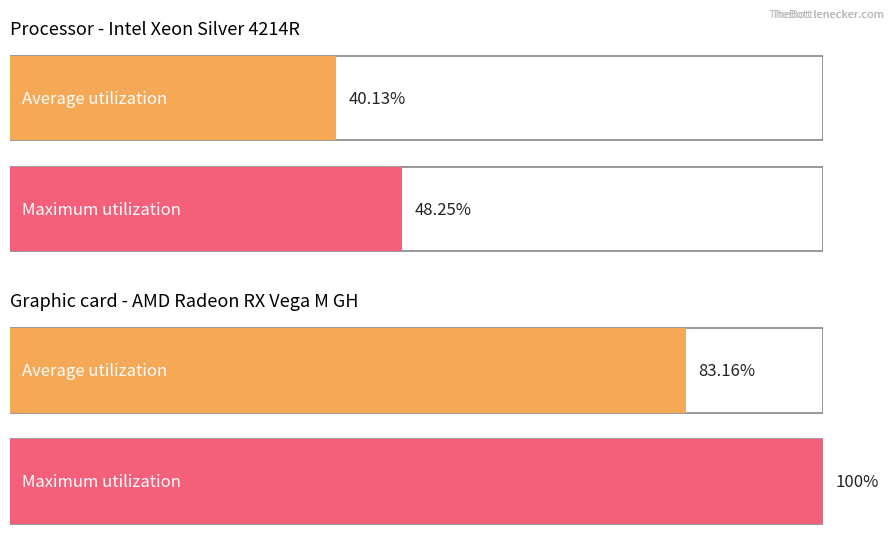

Does the chart contain stacked bars?

No